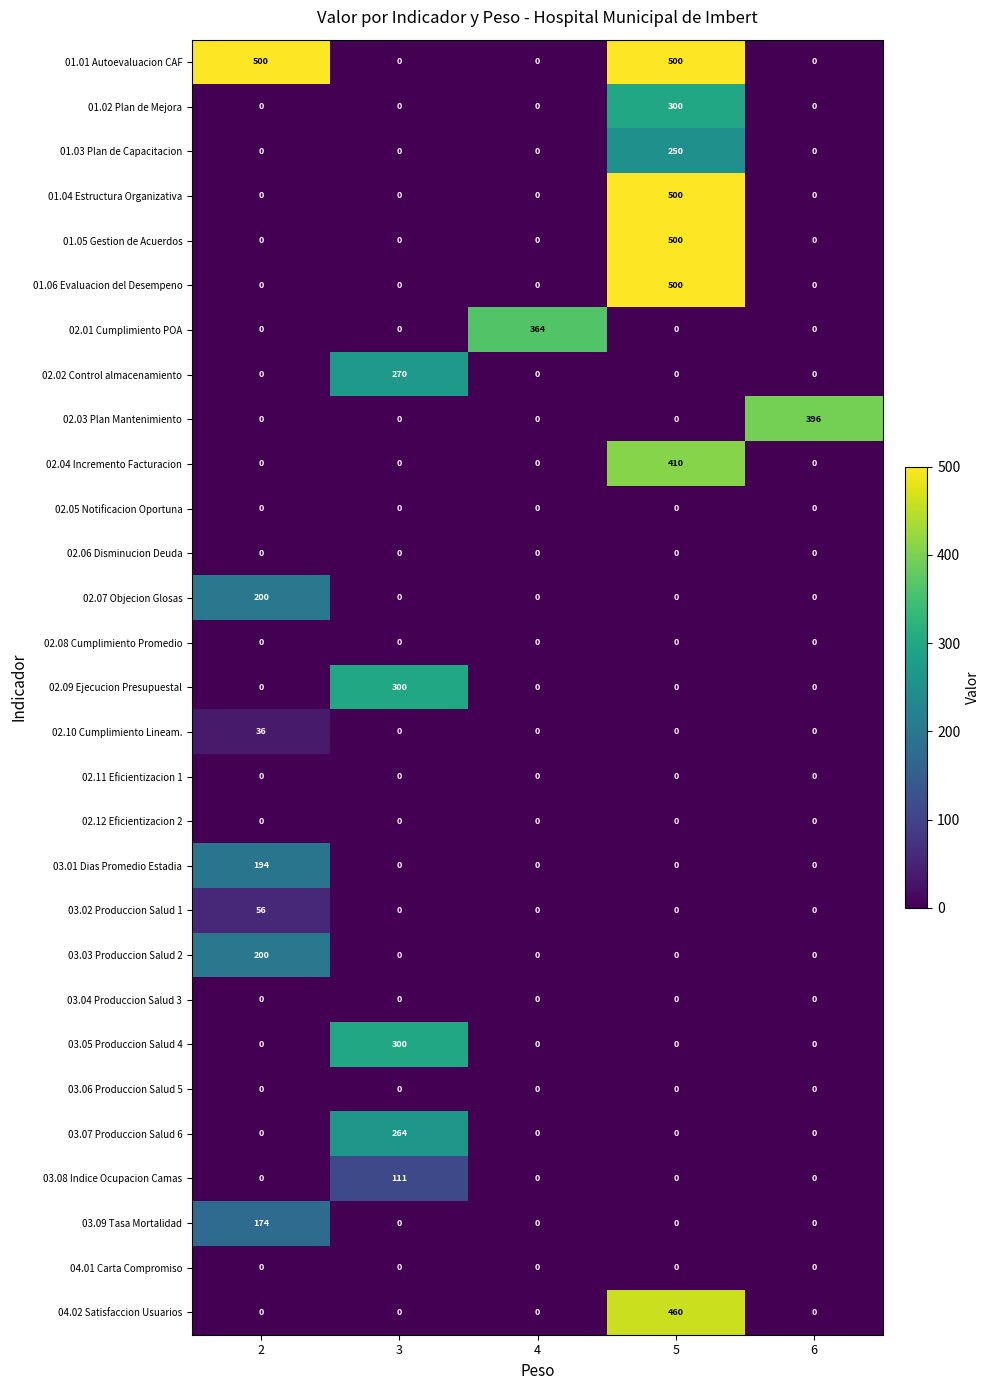

Which series has the largest total across all categories?

01.01 Autoevaluacion CAF